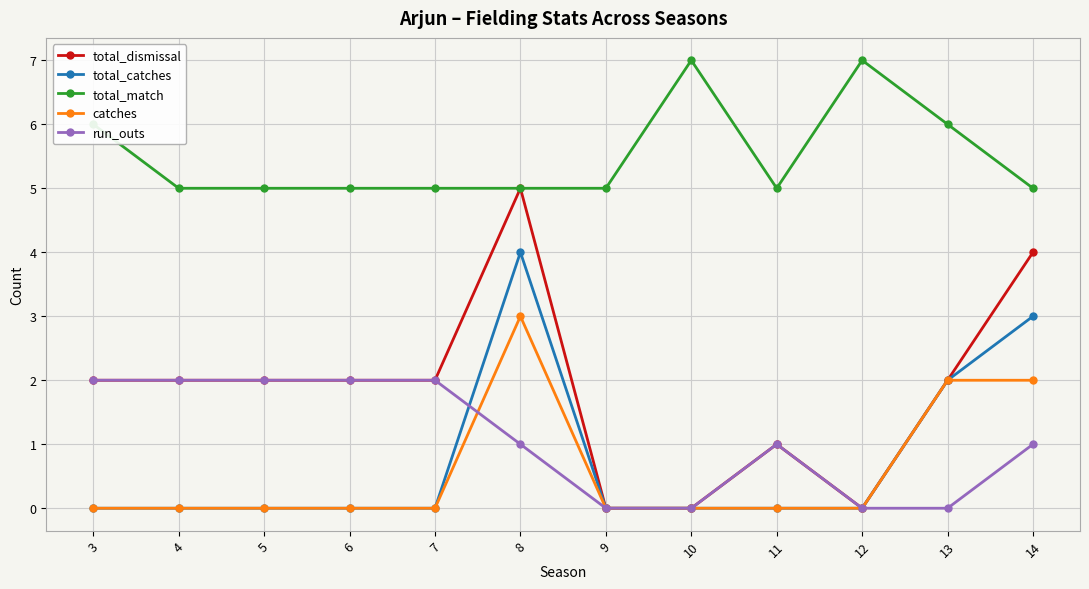

Does the chart have visible grid lines?

Yes